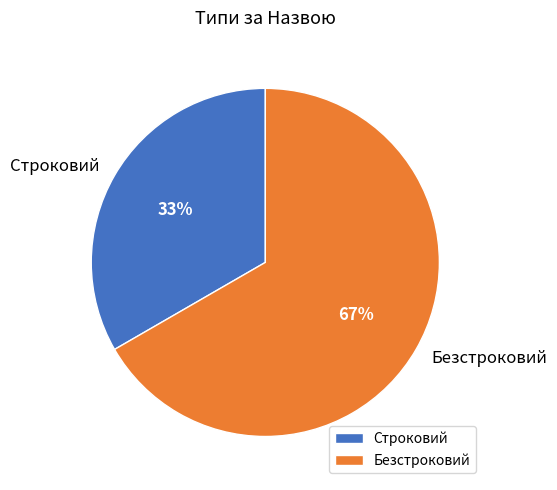

To the nearest percent, what is the average slice percentage?

50%